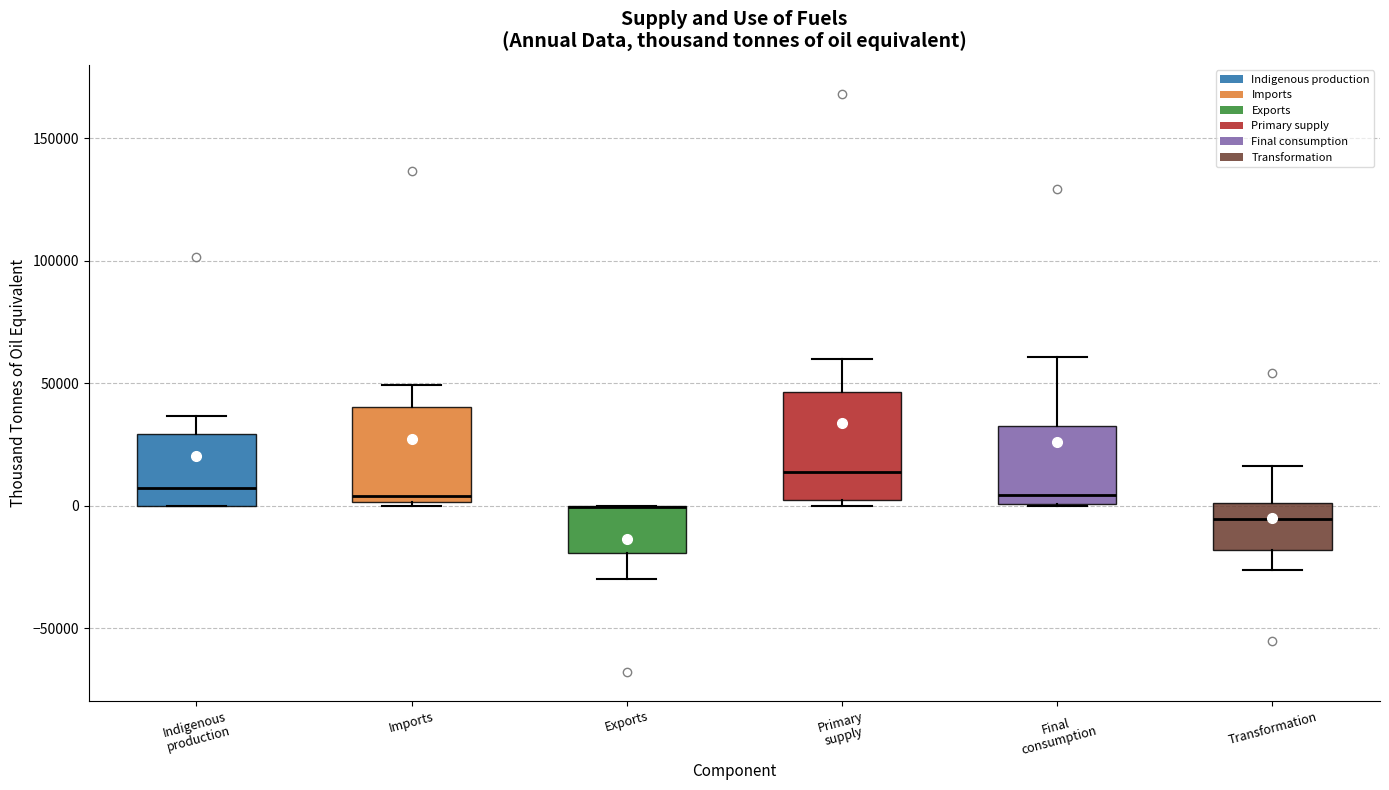

Reading left to right, read every box against the y-axis: the position of its median line, the range the box covers, and the ends of its whiskers. The values are not printed on the chart, so give them approximately, as read against the axis.

Indigenous production: median 5000, box 0 to 30000, whiskers 0 to 35000
Imports: median 5000, box 0 to 40000, whiskers 0 to 50000
Exports: median 0 (drawn on the box's upper edge), box -20000 to 0, whiskers -30000 to 0
Primary supply: median 15000, box 0 to 45000, whiskers 0 (just below the box's lower edge) to 60000
Final consumption: median 5000, box 0 to 35000, whiskers 0 to 60000
Transformation: median -5000, box -20000 to 0, whiskers -25000 to 15000